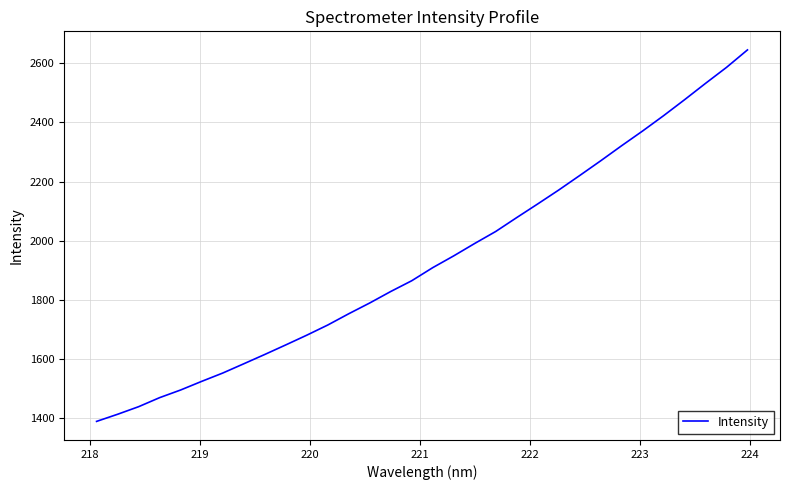

What is the maximum value shown in the chart?

2644.7